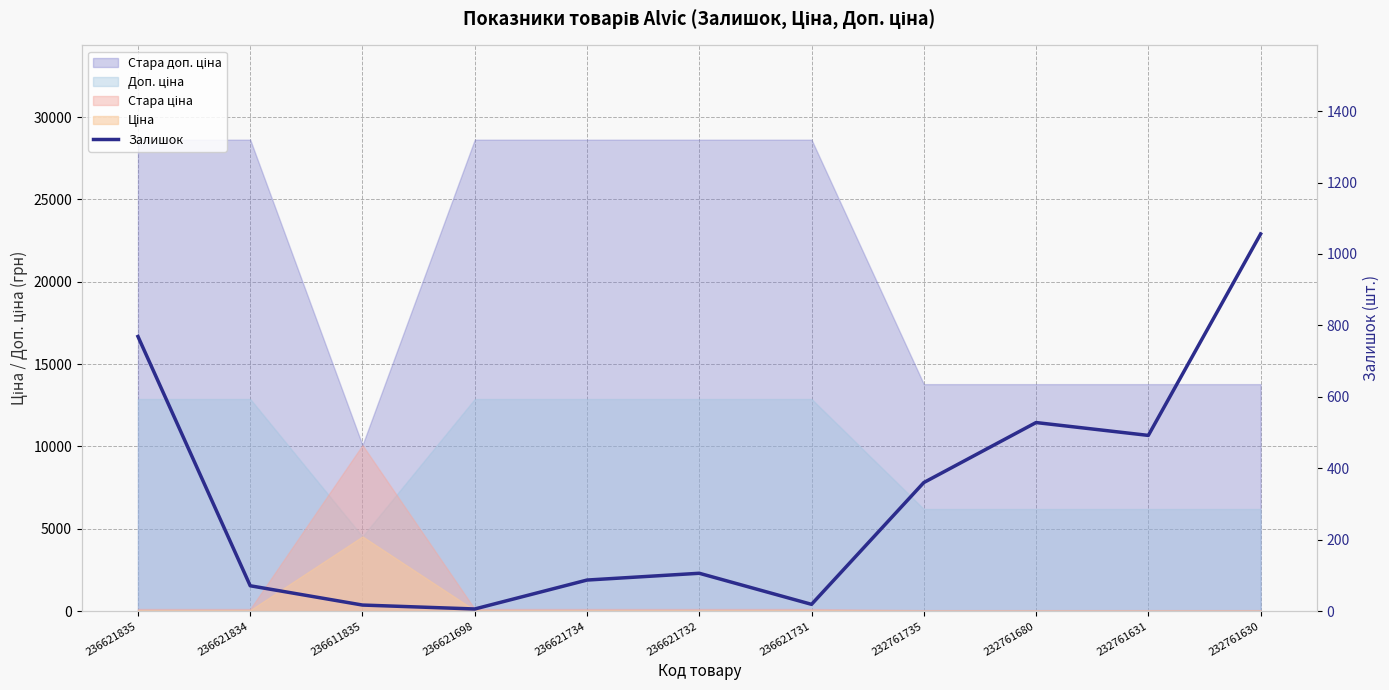

Rank the categories by value from lowest to highest.

236621698, 236611835, 236621731, 236621834, 236621734, 236621732, 232761735, 232761631, 232761680, 236621835, 232761630